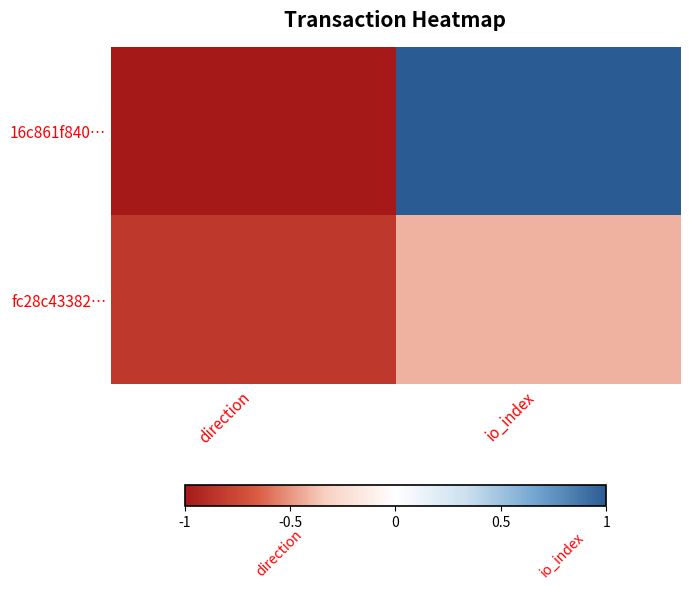

At how many categories does at least one series exceed 0?

1